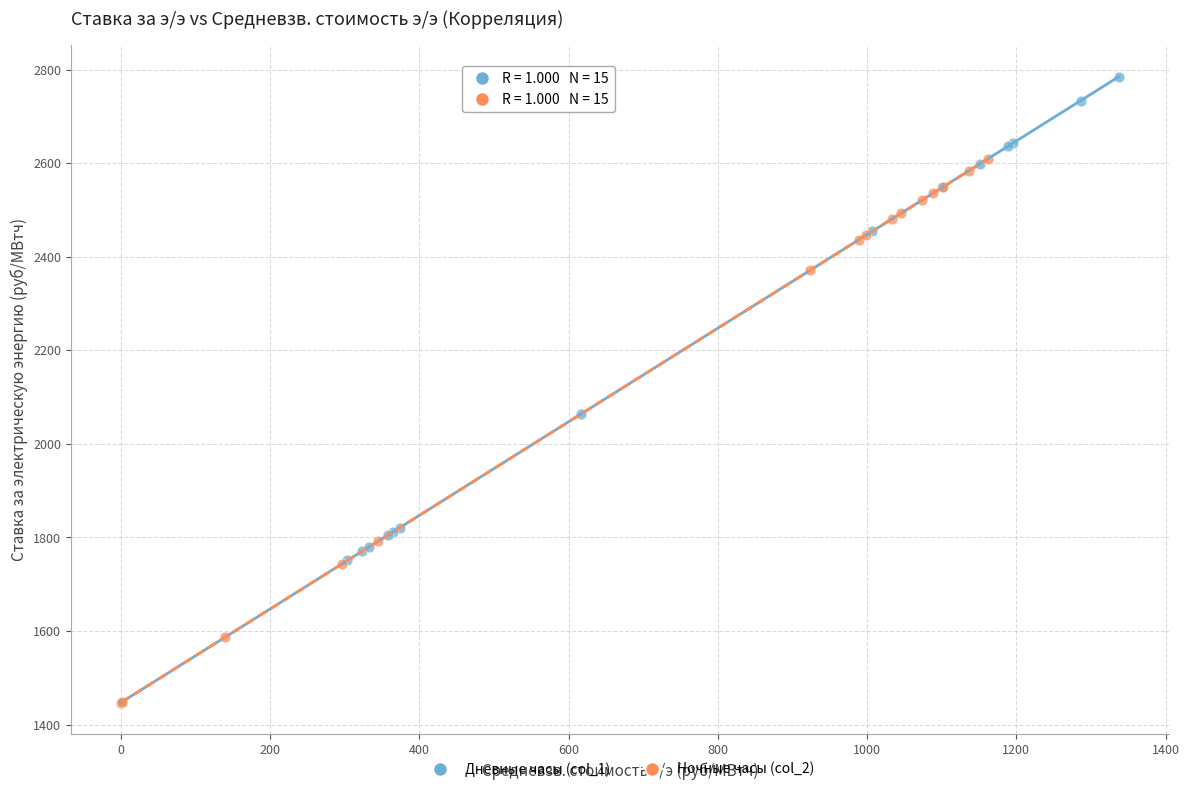

Which series contains the highest Y value?

Дневные часы (col_1)